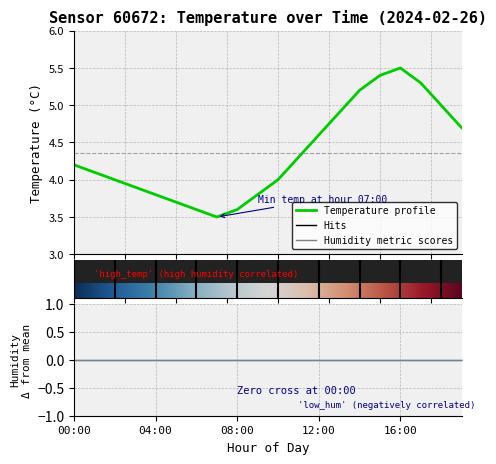

Reading left to right, transcribe all the data shown in this chart.

4.2	4.1	4.0	3.9	3.8	3.7	3.6	3.5	3.6	3.8	4.0	4.3	4.6	4.9	5.2	5.4	5.5	5.3	5.0	4.7